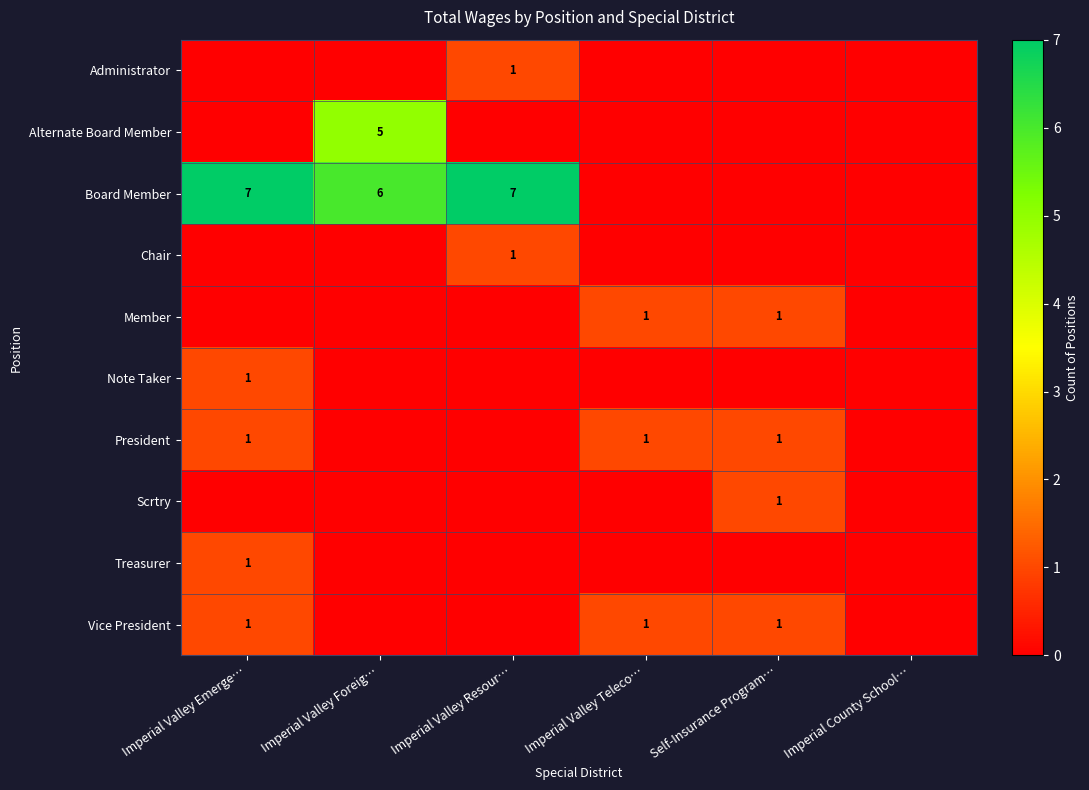

Is it true that Vice President equals 1 at Imperial Valley Emerge…?

True